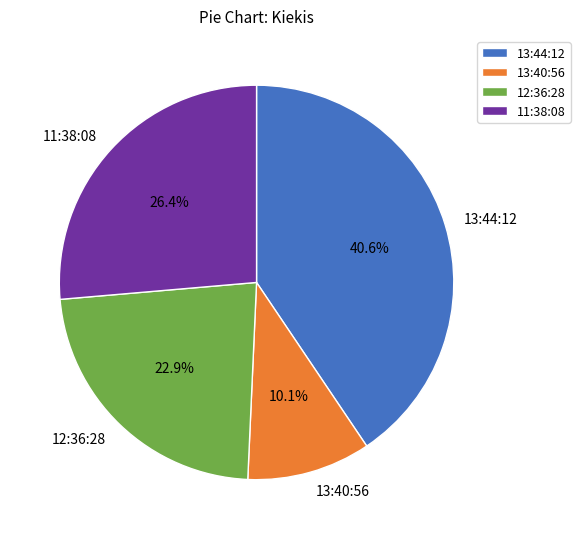

How much of the chart is everything except 12:36:28?

77.1%